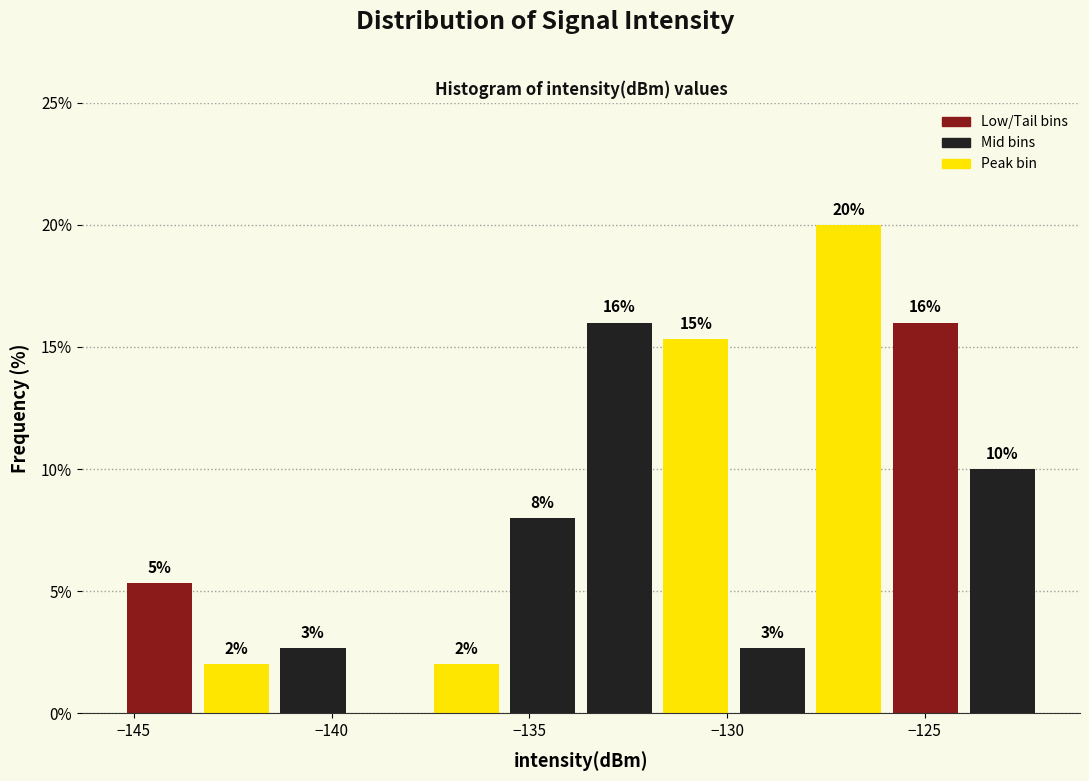

Read against the x-axis, roughly where is the centre of the tallest bar?

-127.0